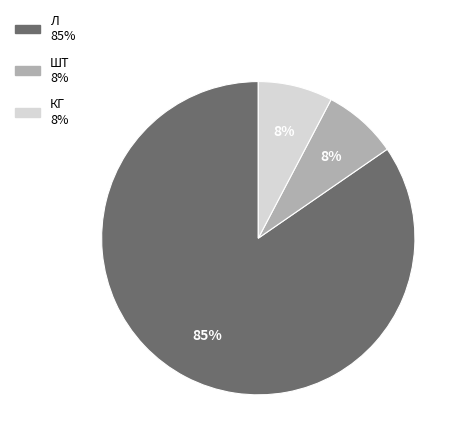

To the nearest percent, what is the combined percentage of КГ and Л?

92%